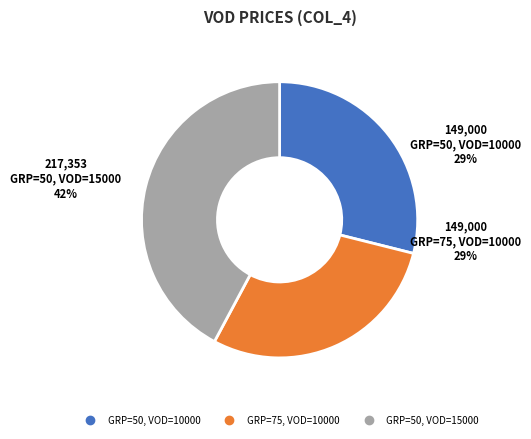

To the nearest percent, what portion does GRP=50, VOD=15000 represent?

42%